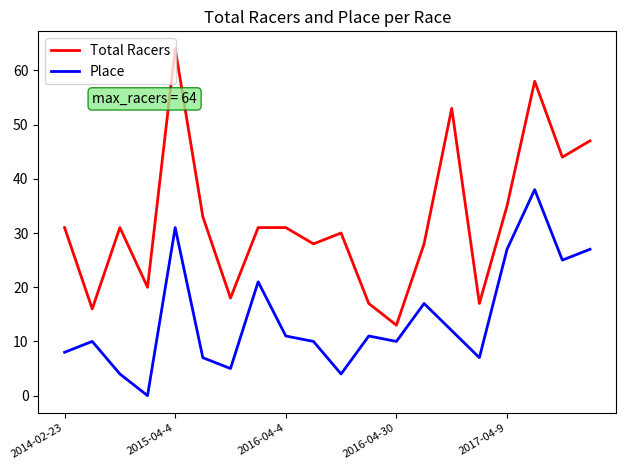

Which series has the largest range (max minus min)?

Total Racers